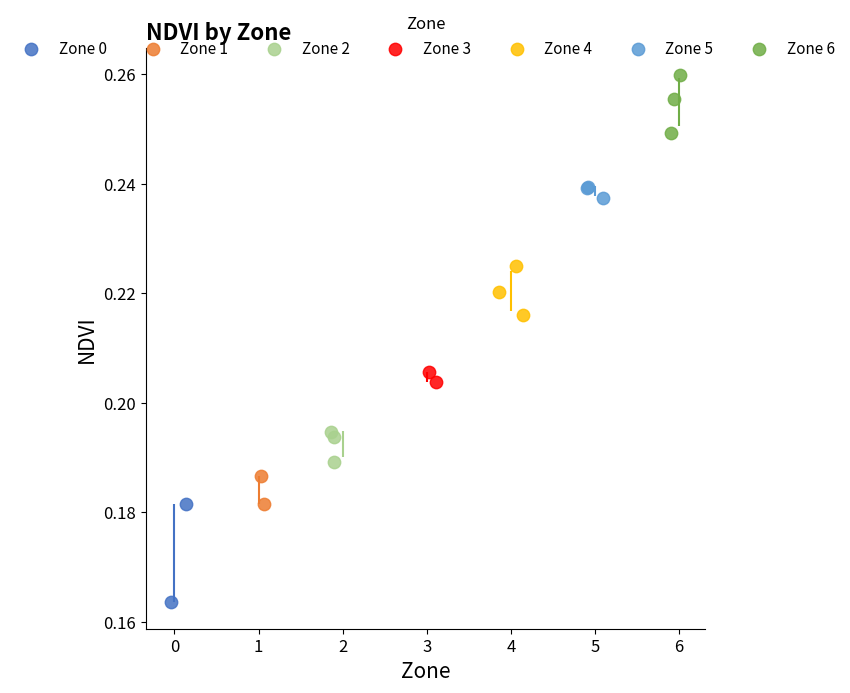

Which series reaches the maximum Y coordinate?

Zone 6